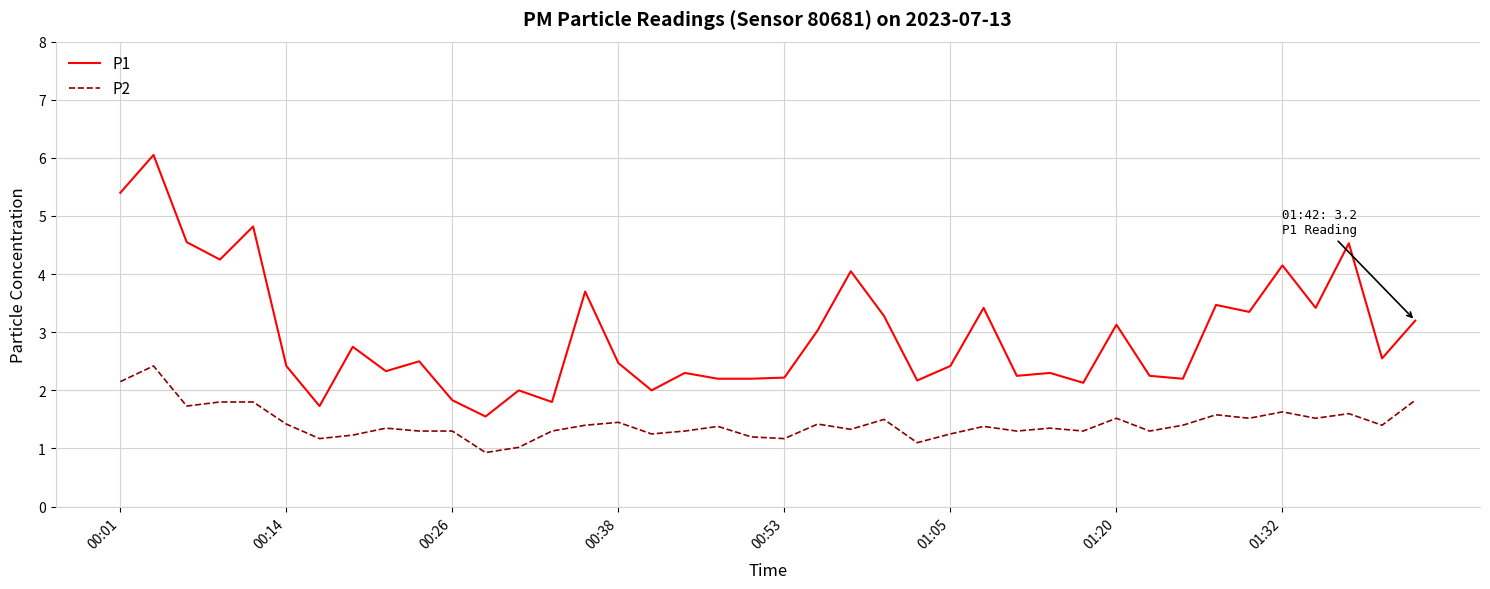

Rank the series by their average value, from lowest to highest.

P2, P1